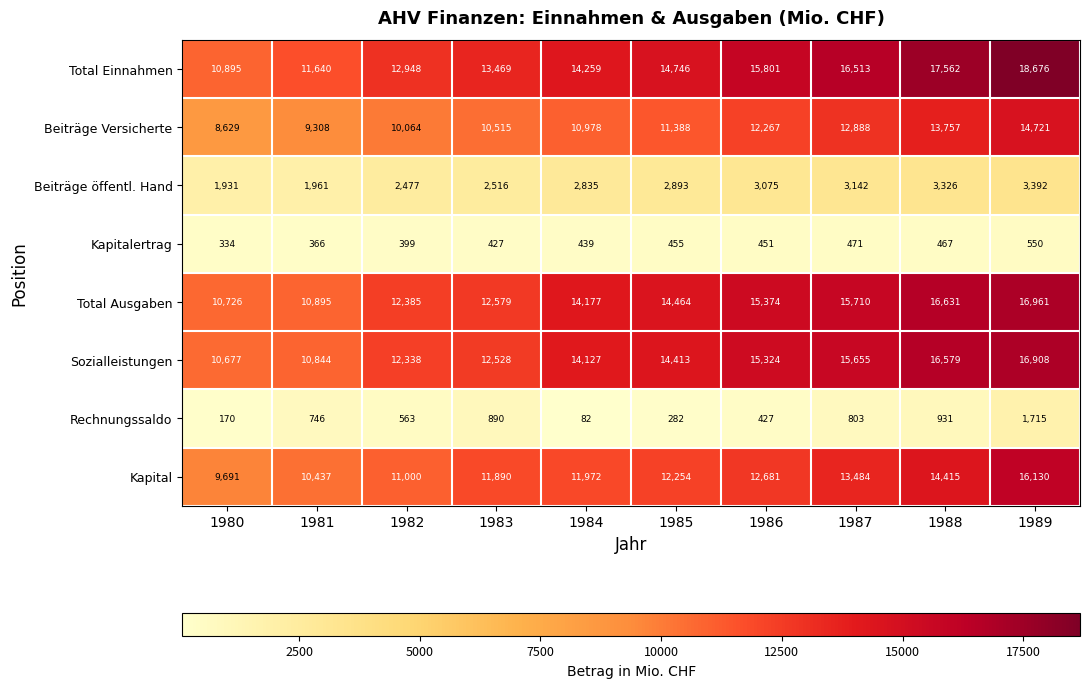

Which label corresponds to the smallest value in the chart?

1984